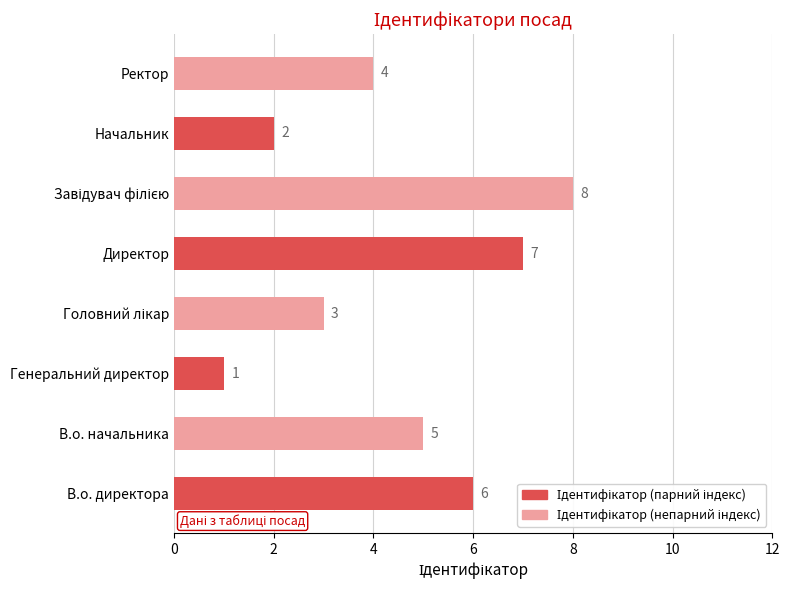

What is the difference between the maximum and minimum values?

7